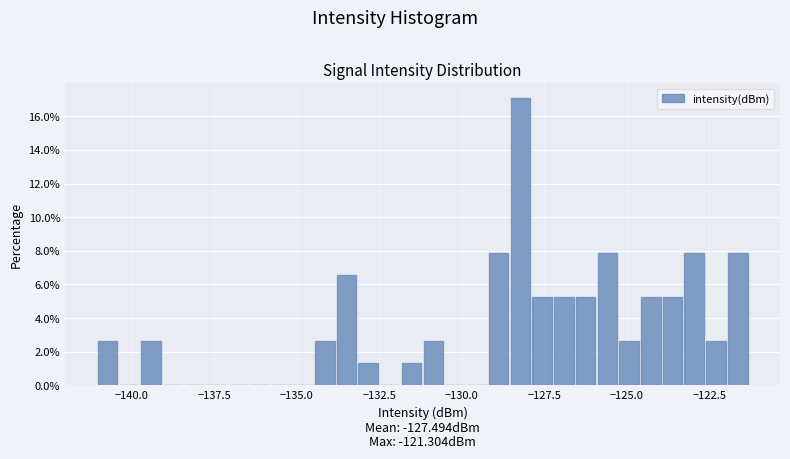

Around what value on the x-axis is the tallest bar? Give the approximate position of its centre, as read against the axis.

-128.0